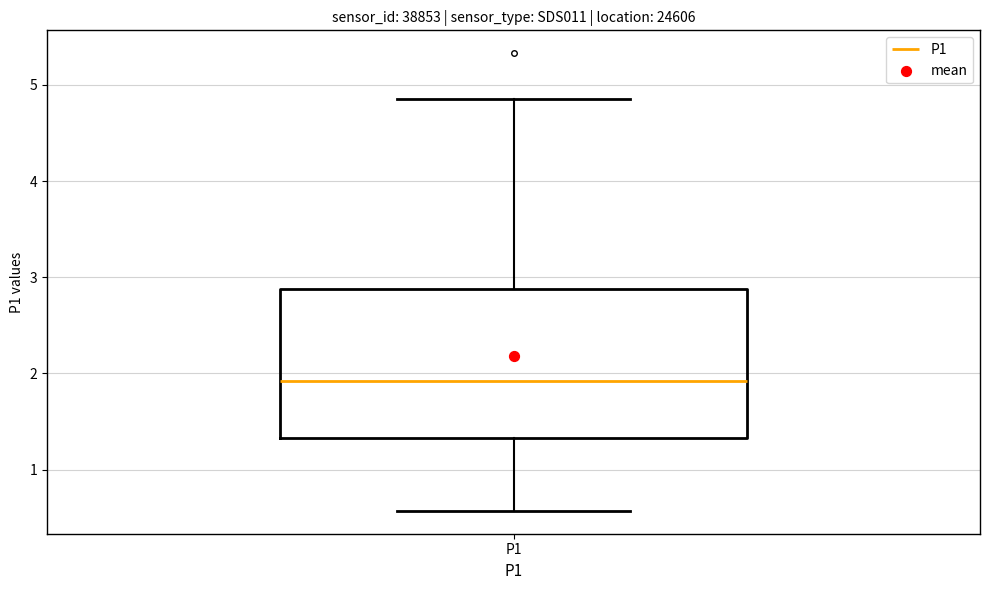

Read this box plot against the y-axis: the position of the median line, the range covered by the box, and the ends of both whiskers. The values are not printed on the chart, so give them approximately, as read against the axis.

median 1.9, box 1.3 to 2.9, whiskers 0.6 to 4.9